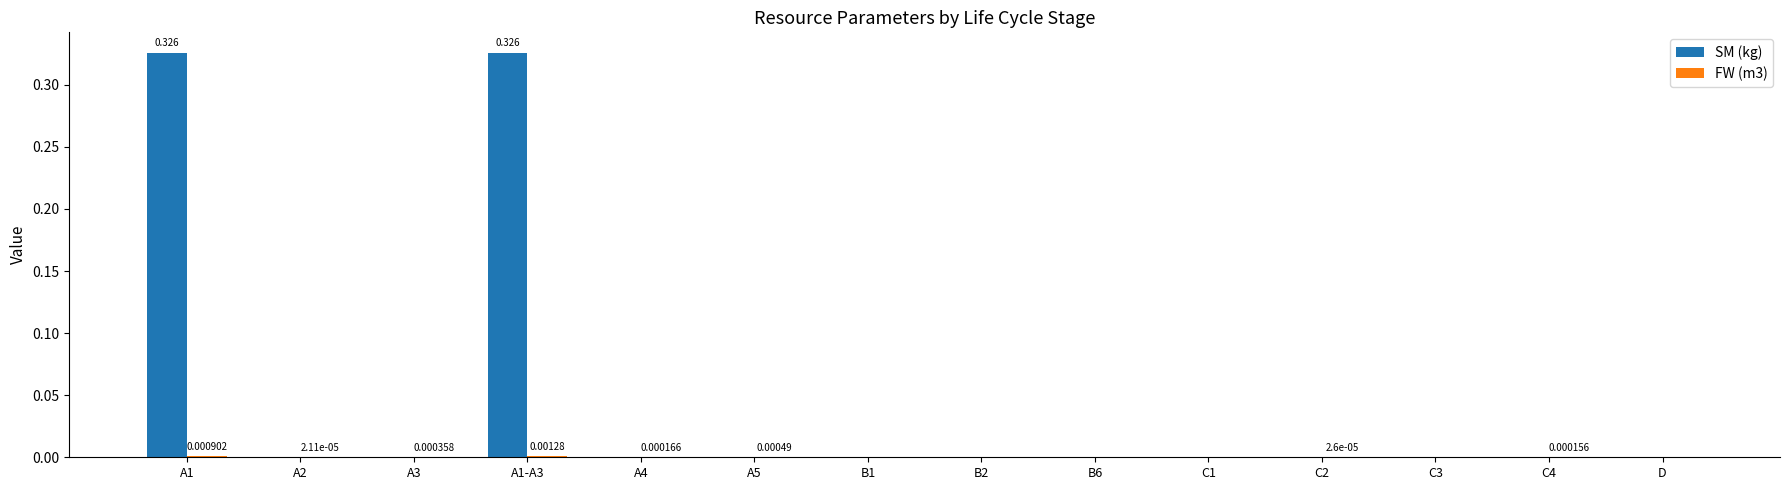

Which series changed the most between A1-A3 and A4?

SM (kg)